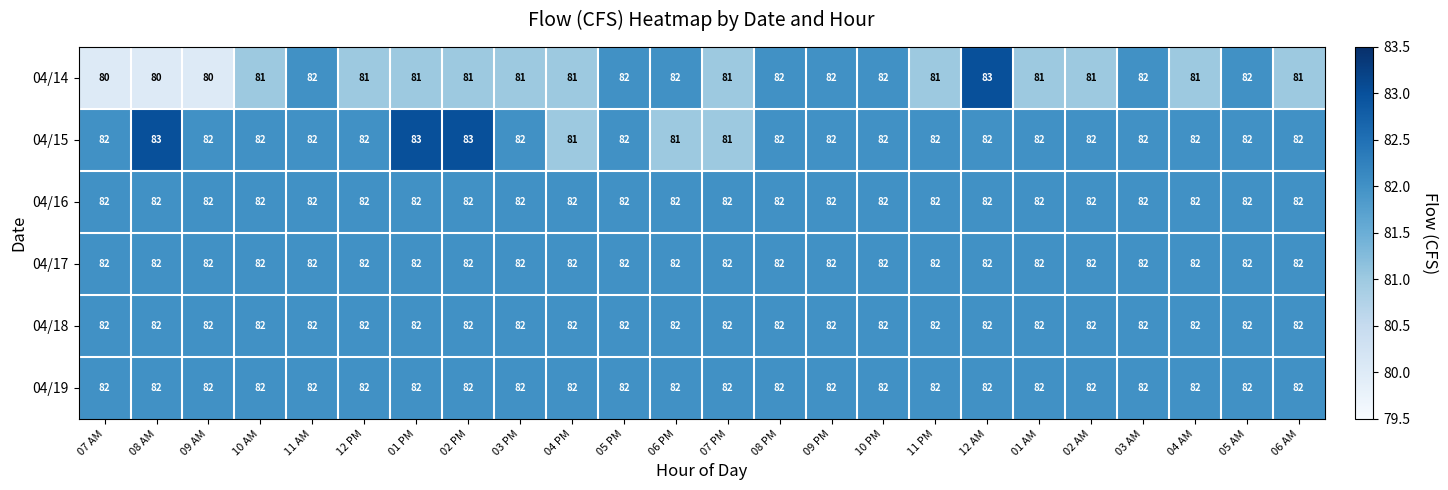

Between 03 PM and 05 AM, which series saw the biggest shift?

04/14